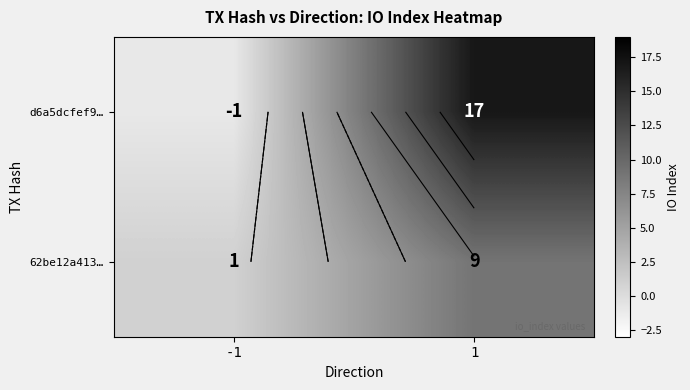

Is it true that d6a5dcfef9… equals 28 at 1?

False